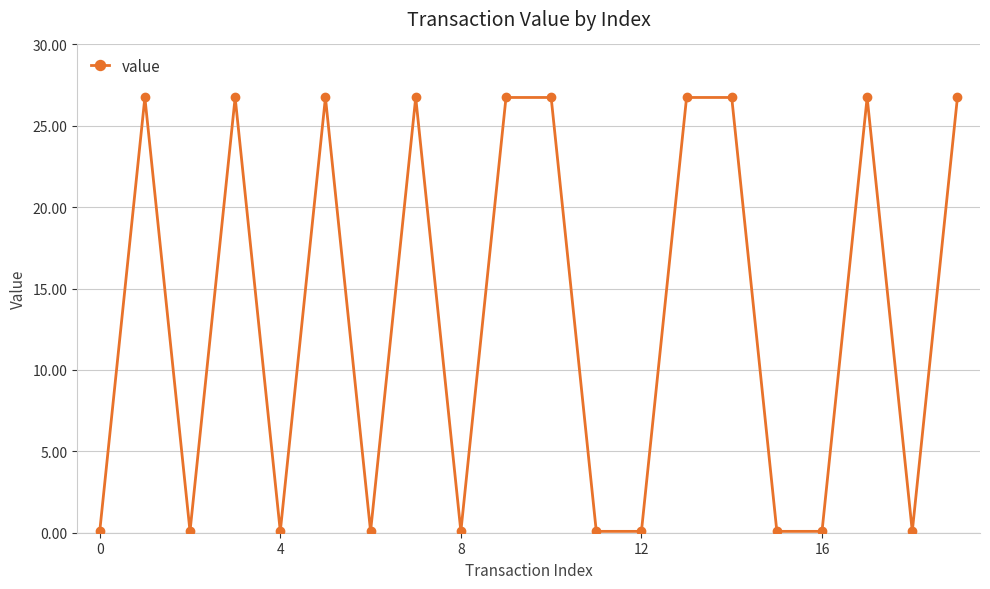

What is the value of the 7th point from the left?

0.1